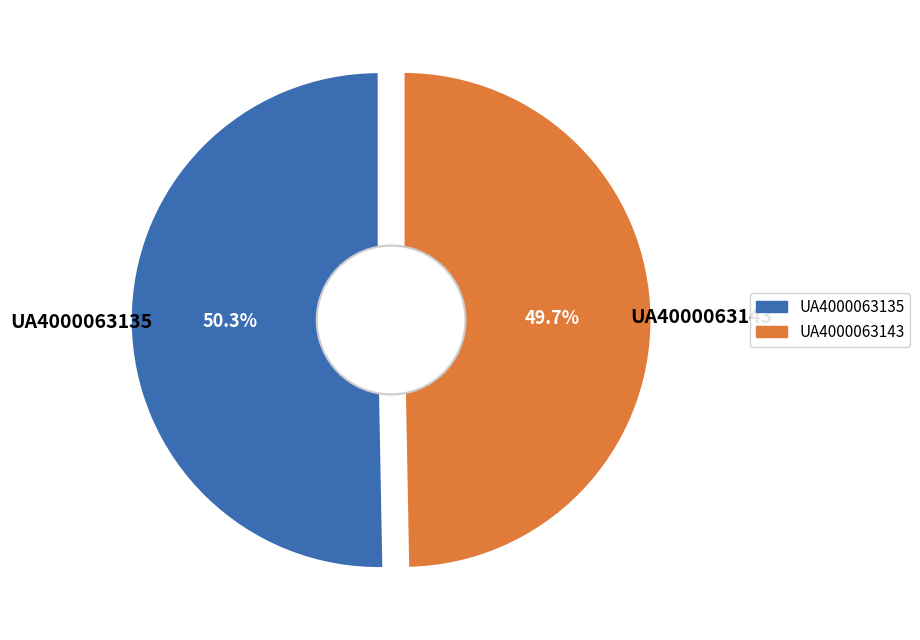

Combined, what portion of the pie is UA4000063143 and UA4000063135?

100.0%